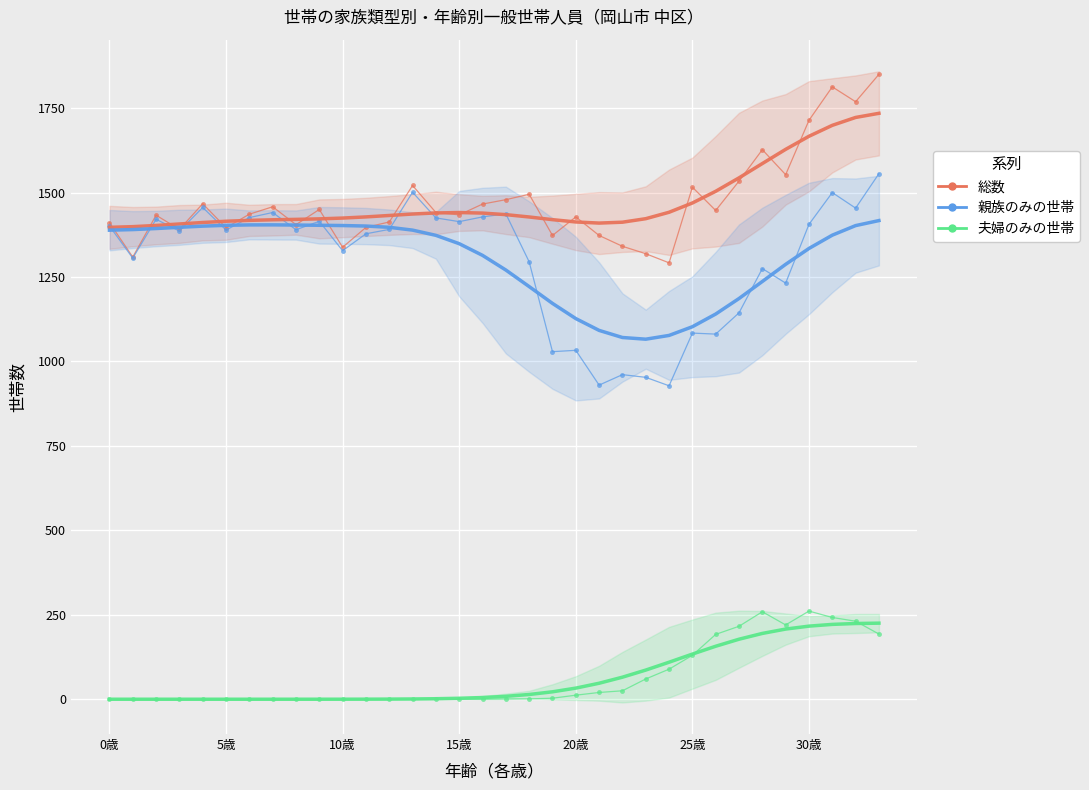

Which has a higher value, 20歳 or 25?

25